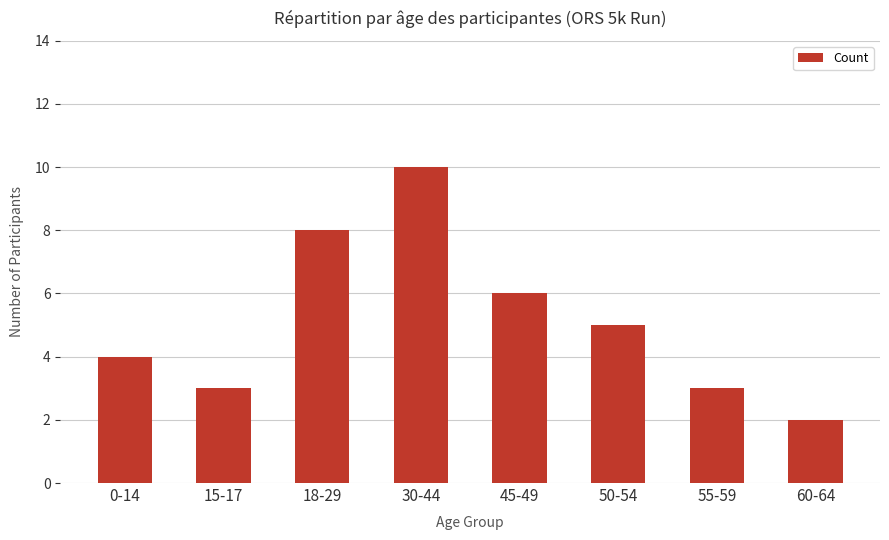

What is the ratio of the value at 15-17 to the value at 50-54?

0.6